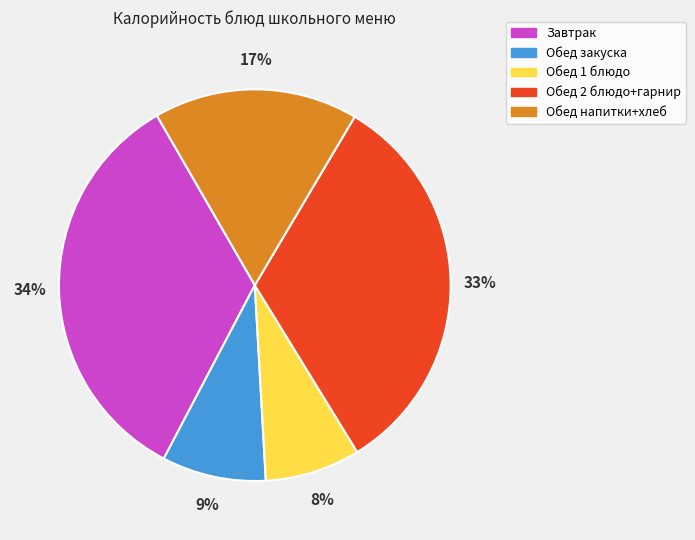

To the nearest percent, what is the average slice percentage?

20%